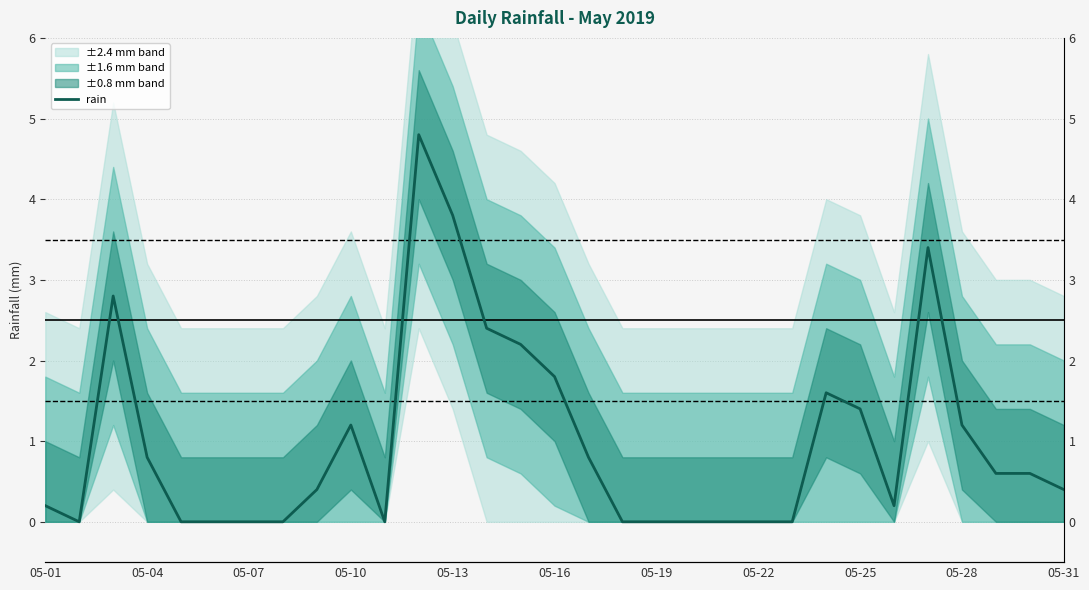

Where is the data nearest to the value 2?

05-16